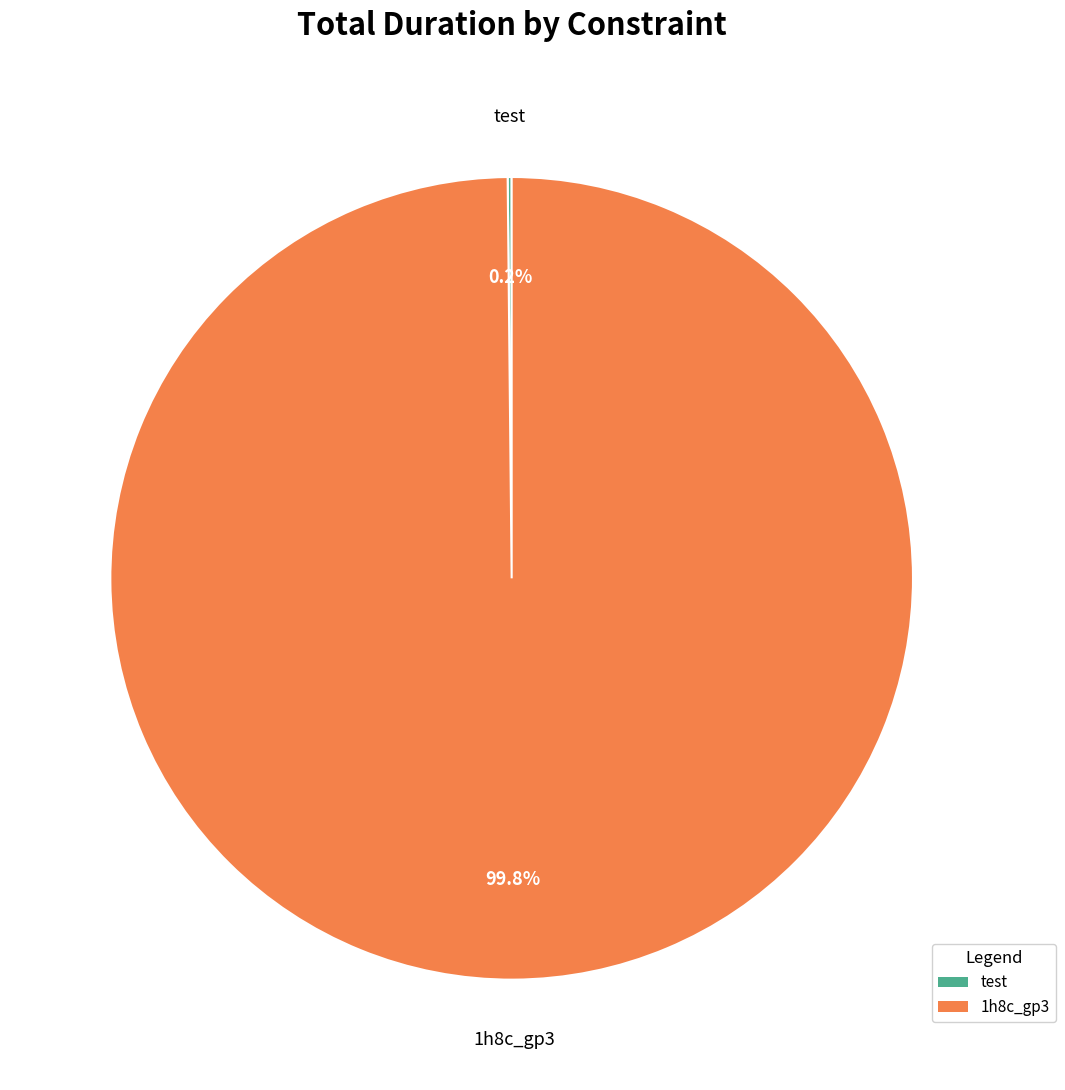

Which category has the biggest portion of the pie?

1h8c_gp3